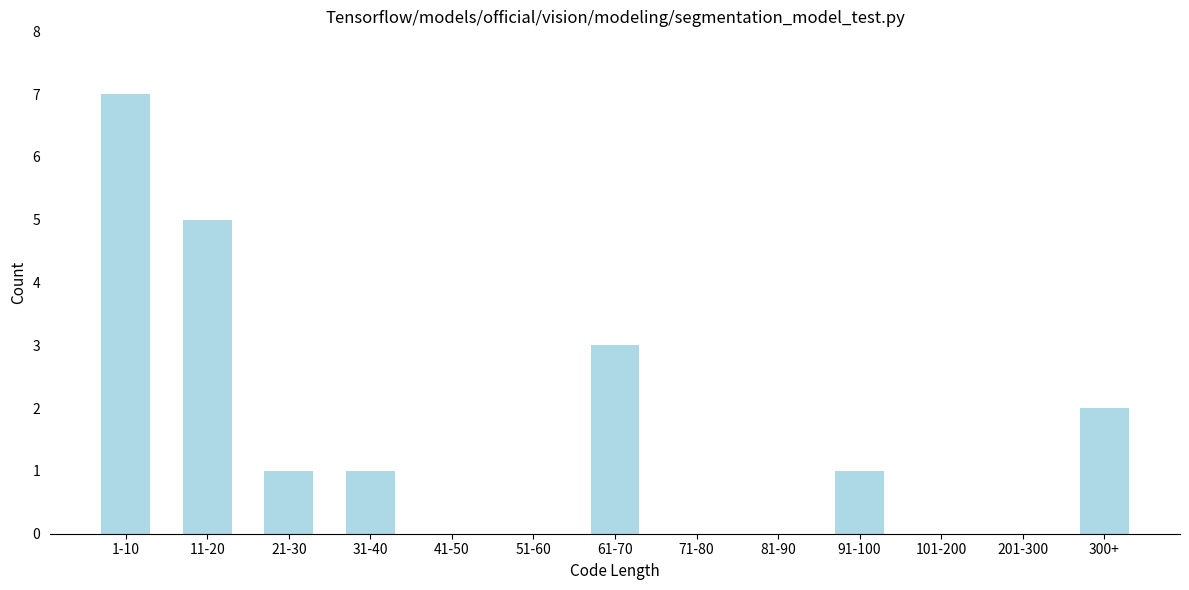

Reading left to right, list all the values displayed in this chart.

1-10=7	11-20=5	21-30=1	31-40=1	41-50=0	51-60=0	61-70=3	71-80=0	81-90=0	91-100=1	101-200=0	201-300=0	300+=2